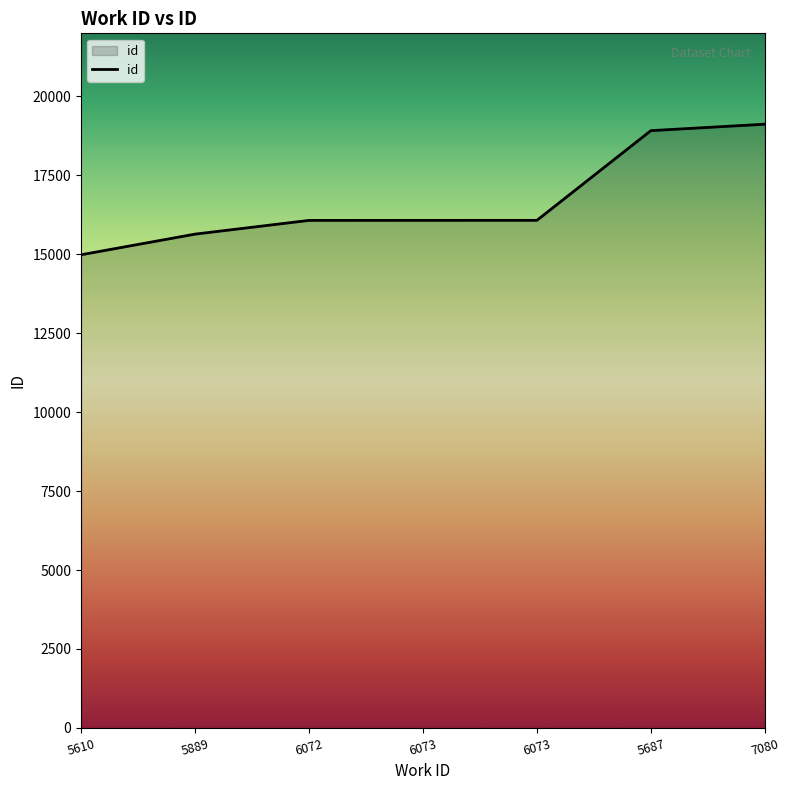

Reading right to left, transcribe all the data shown in this chart.

19122	18918	16077	16076	16075	15640	14986